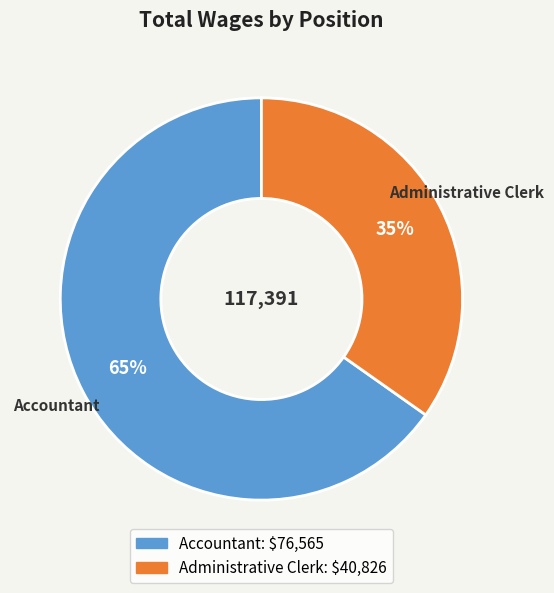

Is it true that Administrative Clerk is 35% of the pie?

True